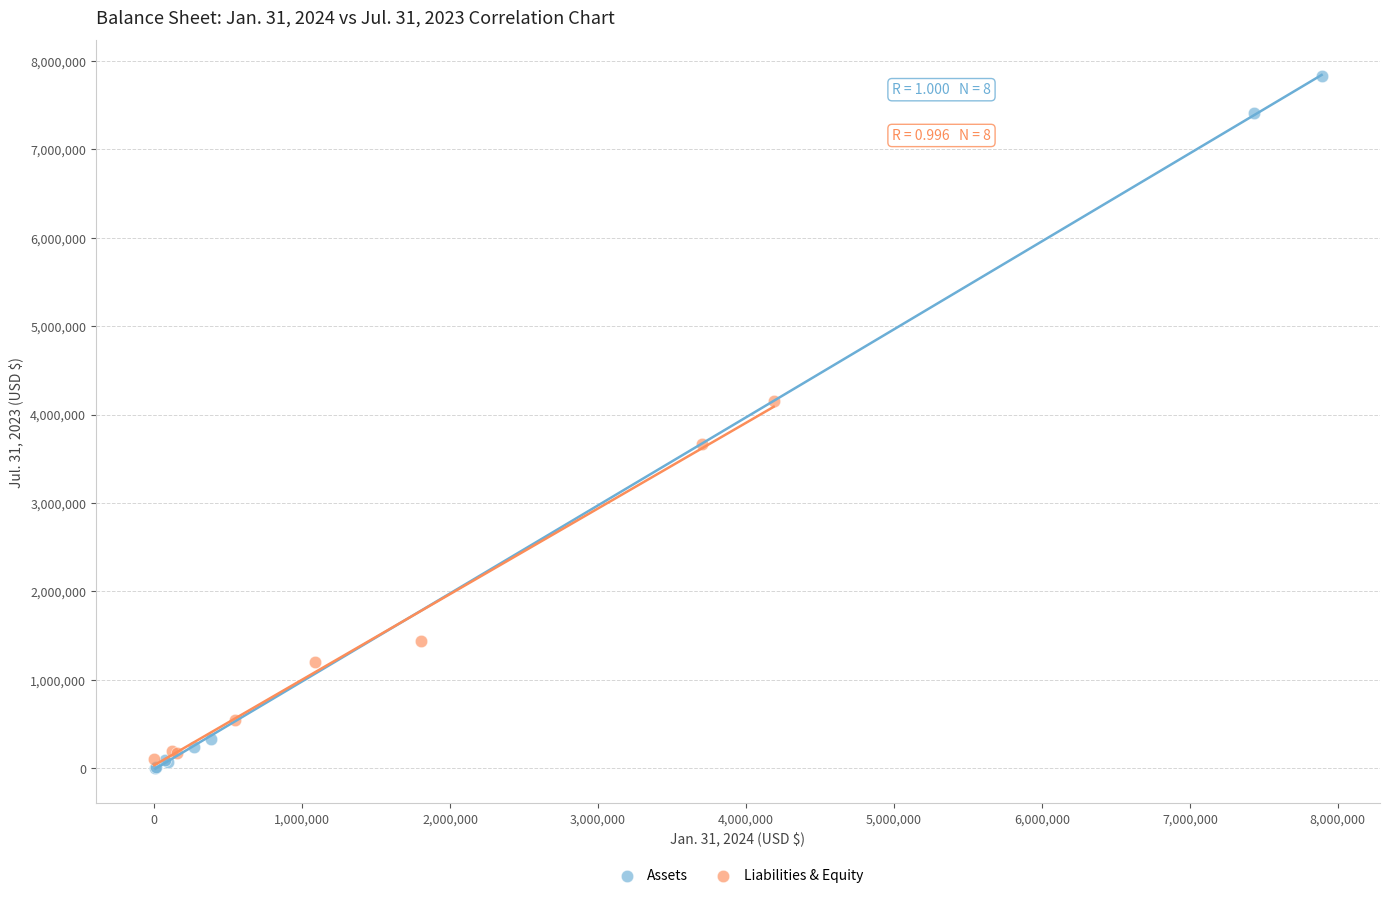

Which series reaches the minimum Y coordinate?

Assets